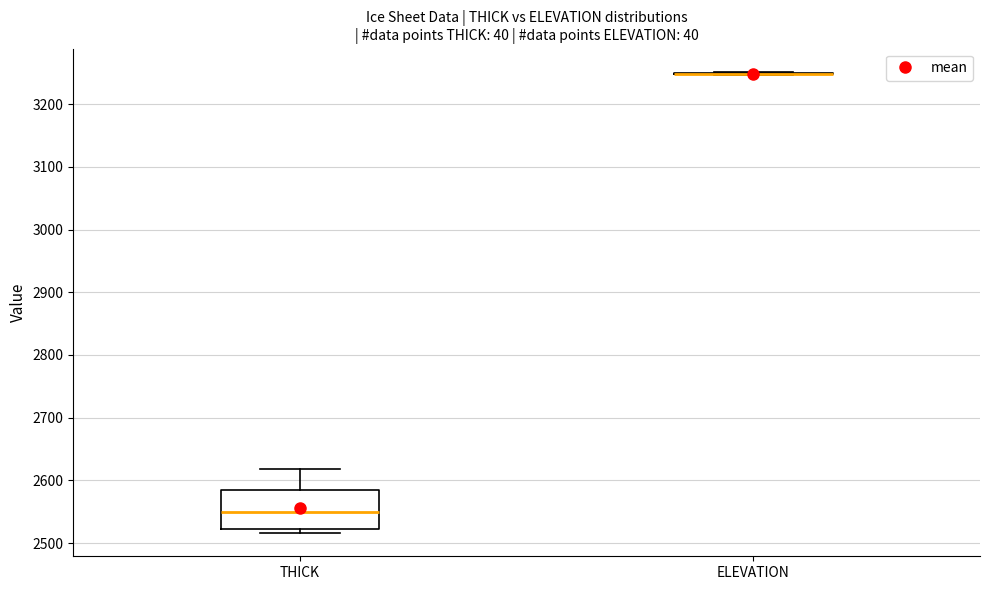

Comparing the boxes themselves (not the whiskers), which one is the tallest?

THICK